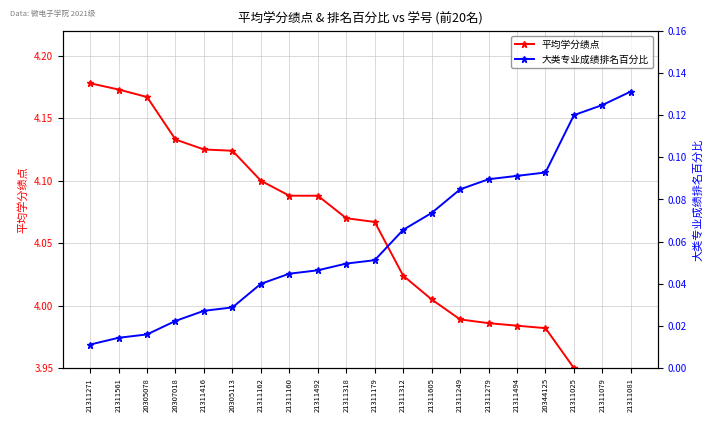

Reading left to right, list all the values displayed in this chart.

平均学分绩点: 4.2	4.2	4.2	4.1	4.1	4.1	4.1	4.1	4.1	4.1	4.1	4.0	4.0	4.0	4.0	4.0	4.0	4.0	3.9	3.9
大类专业成绩排名百分比: 0.0	0.0	0.0	0.0	0.0	0.0	0.0	0.0	0.0	0.0	0.1	0.1	0.1	0.1	0.1	0.1	0.1	0.1	0.1	0.1